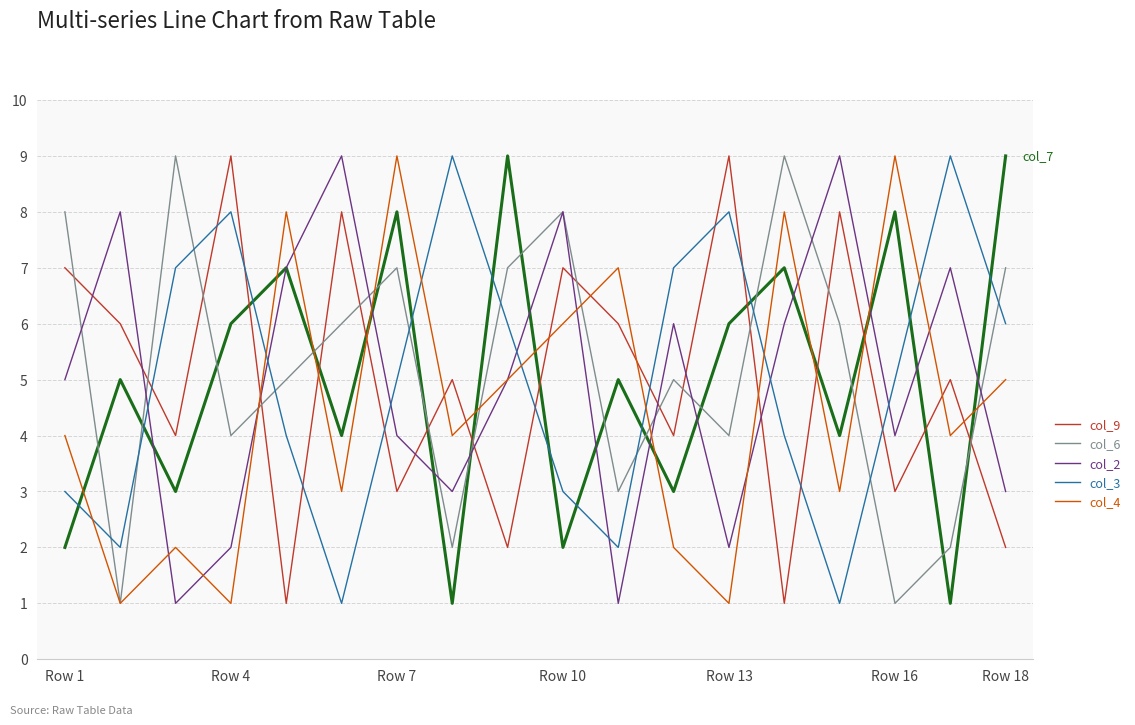

What is the maximum value shown in the chart?

9